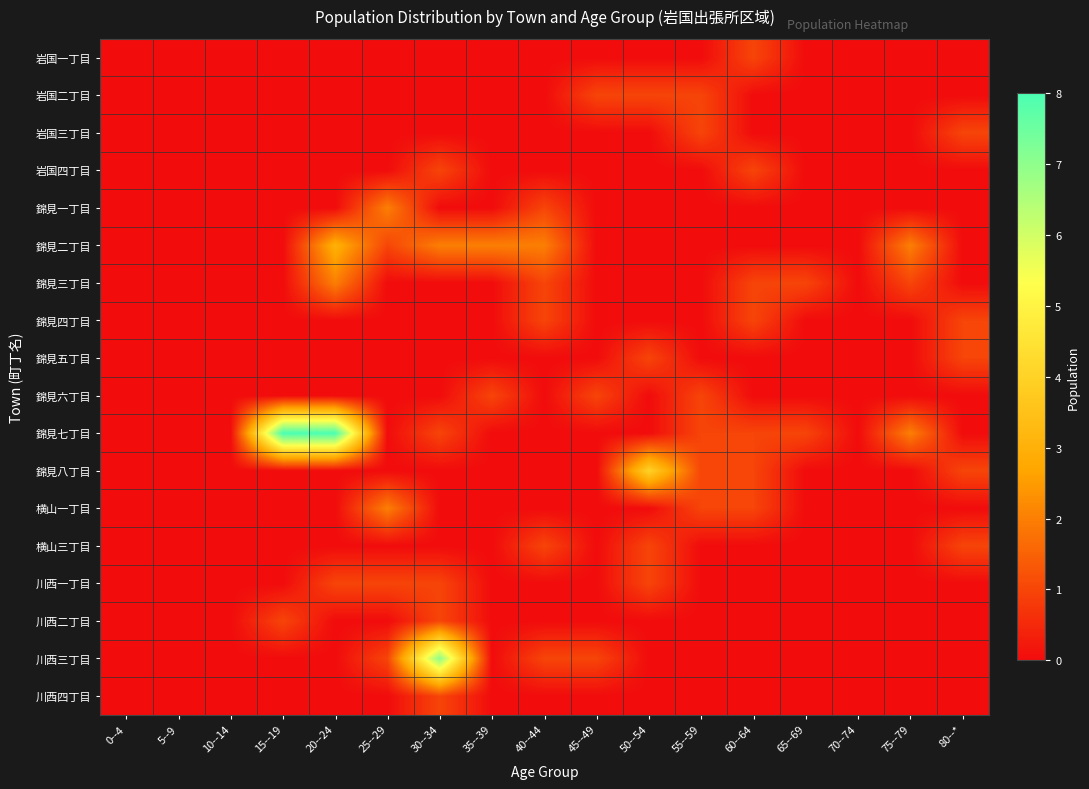

Reading left to right, list all the values displayed in this chart.

岩国一丁目: 0--4=0	5--9=0	10--14=0	15--19=0	20--24=0	25--29=0	30--34=0	35--39=0	40--44=0	45--49=0	50--54=0	55--59=0	60--64=1	65--69=0	70--74=0	75--79=0	80--*=0
岩国二丁目: 0--4=0	5--9=0	10--14=0	15--19=0	20--24=0	25--29=0	30--34=0	35--39=0	40--44=0	45--49=1	50--54=1	55--59=1	60--64=0	65--69=0	70--74=0	75--79=0	80--*=0
岩国三丁目: 0--4=0	5--9=0	10--14=0	15--19=0	20--24=0	25--29=0	30--34=0	35--39=0	40--44=0	45--49=0	50--54=0	55--59=1	60--64=0	65--69=0	70--74=0	75--79=0	80--*=1
岩国四丁目: 0--4=0	5--9=0	10--14=0	15--19=0	20--24=0	25--29=0	30--34=1	35--39=0	40--44=0	45--49=0	50--54=0	55--59=0	60--64=1	65--69=0	70--74=0	75--79=0	80--*=0
錦見一丁目: 0--4=0	5--9=0	10--14=0	15--19=0	20--24=0	25--29=2	30--34=0	35--39=0	40--44=1	45--49=0	50--54=0	55--59=0	60--64=0	65--69=0	70--74=0	75--79=0	80--*=0
錦見二丁目: 0--4=0	5--9=0	10--14=0	15--19=0	20--24=3	25--29=1	30--34=2	35--39=2	40--44=2	45--49=0	50--54=0	55--59=0	60--64=0	65--69=0	70--74=0	75--79=2	80--*=0
錦見三丁目: 0--4=0	5--9=0	10--14=0	15--19=0	20--24=2	25--29=0	30--34=0	35--39=0	40--44=1	45--49=0	50--54=0	55--59=0	60--64=1	65--69=1	70--74=0	75--79=1	80--*=0
錦見四丁目: 0--4=0	5--9=0	10--14=0	15--19=0	20--24=0	25--29=0	30--34=0	35--39=0	40--44=1	45--49=0	50--54=0	55--59=0	60--64=1	65--69=0	70--74=0	75--79=0	80--*=1
錦見五丁目: 0--4=0	5--9=0	10--14=0	15--19=0	20--24=0	25--29=0	30--34=0	35--39=0	40--44=0	45--49=0	50--54=1	55--59=0	60--64=0	65--69=0	70--74=0	75--79=0	80--*=1
錦見六丁目: 0--4=0	5--9=0	10--14=0	15--19=0	20--24=0	25--29=0	30--34=0	35--39=1	40--44=0	45--49=1	50--54=0	55--59=1	60--64=0	65--69=0	70--74=0	75--79=0	80--*=0
錦見七丁目: 0--4=0	5--9=0	10--14=0	15--19=8	20--24=8	25--29=0	30--34=1	35--39=0	40--44=0	45--49=0	50--54=0	55--59=1	60--64=1	65--69=1	70--74=0	75--79=2	80--*=0
錦見八丁目: 0--4=0	5--9=0	10--14=0	15--19=0	20--24=0	25--29=0	30--34=0	35--39=0	40--44=0	45--49=0	50--54=4	55--59=1	60--64=1	65--69=0	70--74=0	75--79=0	80--*=1
横山一丁目: 0--4=0	5--9=0	10--14=0	15--19=0	20--24=0	25--29=2	30--34=0	35--39=0	40--44=0	45--49=0	50--54=0	55--59=1	60--64=1	65--69=0	70--74=0	75--79=0	80--*=0
横山三丁目: 0--4=0	5--9=0	10--14=0	15--19=0	20--24=0	25--29=0	30--34=0	35--39=0	40--44=1	45--49=0	50--54=1	55--59=0	60--64=0	65--69=0	70--74=0	75--79=0	80--*=1
川西一丁目: 0--4=0	5--9=0	10--14=0	15--19=0	20--24=1	25--29=1	30--34=1	35--39=0	40--44=0	45--49=0	50--54=1	55--59=0	60--64=0	65--69=0	70--74=0	75--79=0	80--*=0
川西二丁目: 0--4=0	5--9=0	10--14=0	15--19=1	20--24=0	25--29=0	30--34=1	35--39=0	40--44=0	45--49=0	50--54=0	55--59=0	60--64=0	65--69=0	70--74=0	75--79=0	80--*=0
川西三丁目: 0--4=0	5--9=0	10--14=0	15--19=0	20--24=0	25--29=1	30--34=7	35--39=0	40--44=1	45--49=1	50--54=0	55--59=0	60--64=0	65--69=0	70--74=0	75--79=0	80--*=0
川西四丁目: 0--4=0	5--9=0	10--14=0	15--19=0	20--24=0	25--29=0	30--34=1	35--39=0	40--44=0	45--49=0	50--54=0	55--59=0	60--64=0	65--69=0	70--74=0	75--79=0	80--*=0